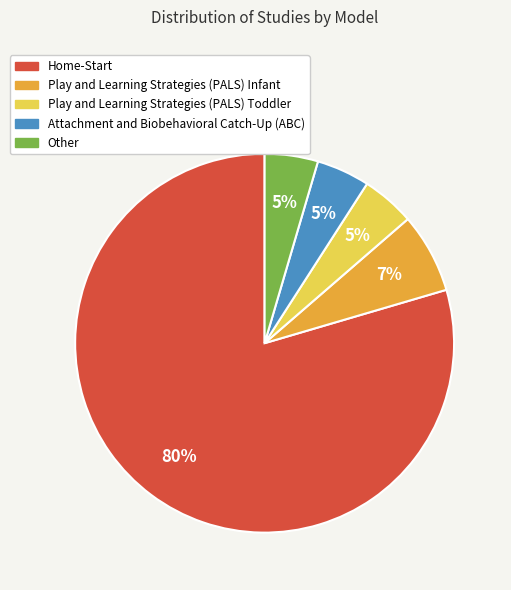

Which category has the biggest portion of the pie?

Home-Start